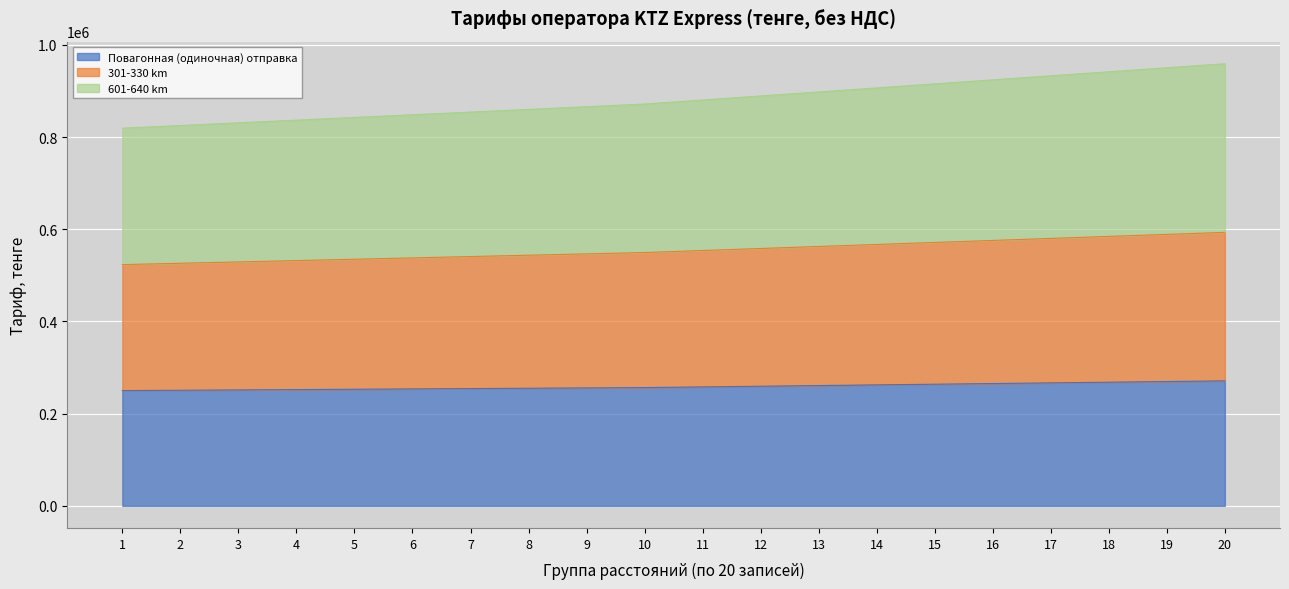

What is the highest value of the Повагонная (одиночная) отправка series?

271169.0